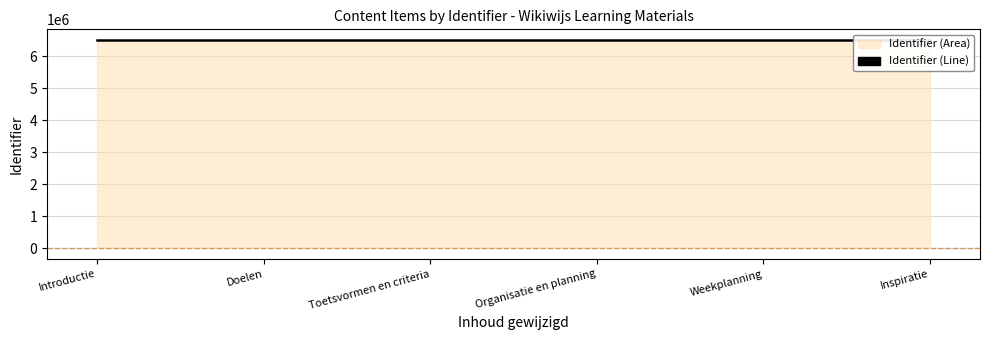

Where is the data nearest to the value 6506718?

Toetsvormen en criteria